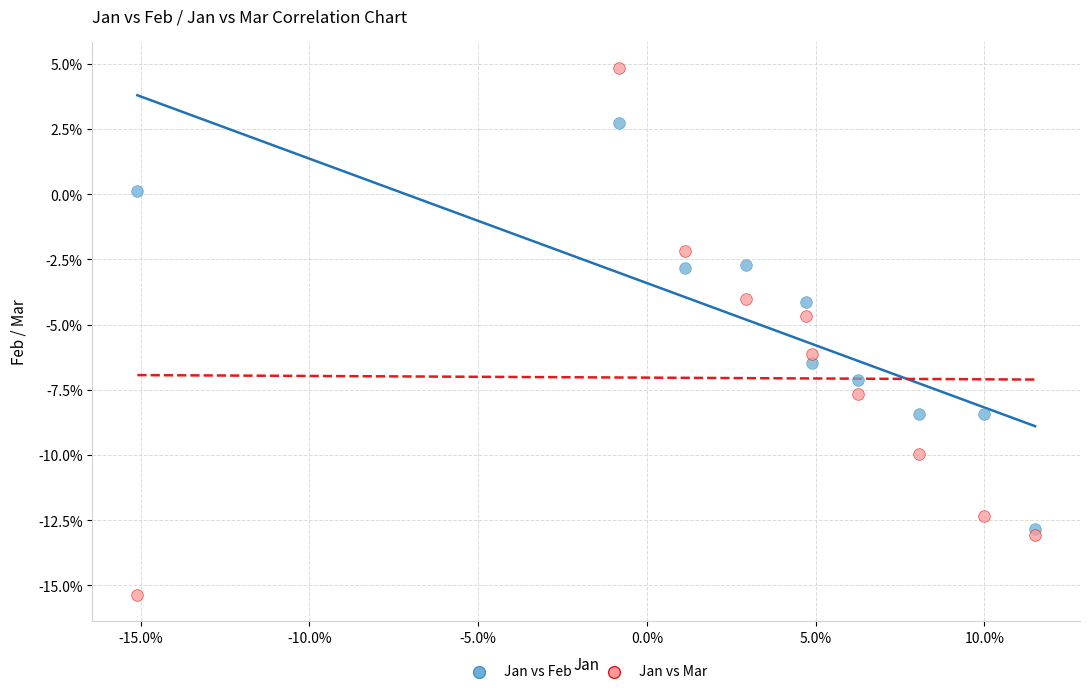

Which series contains the lowest Y value?

Jan vs Mar